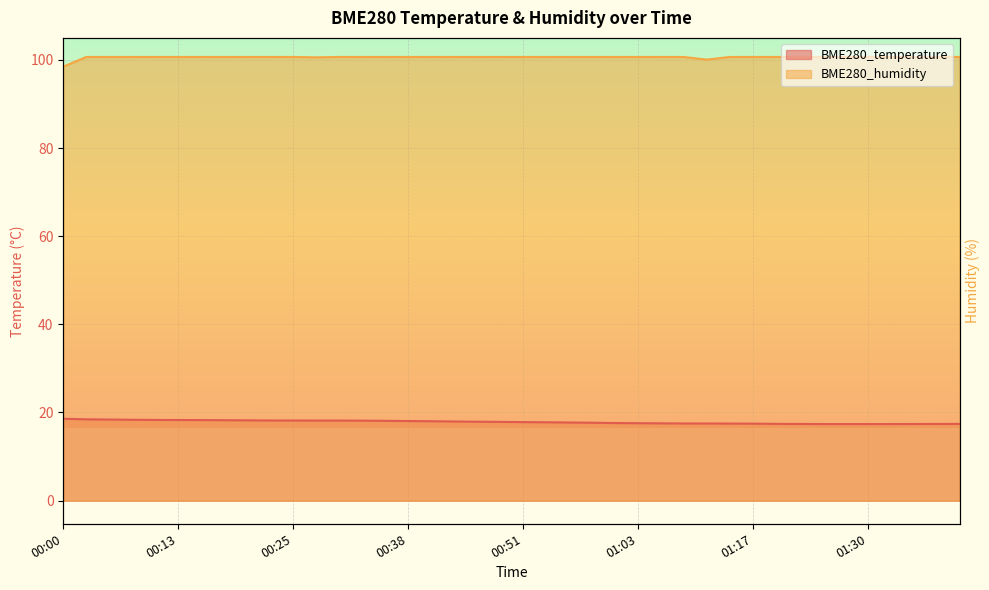

What is the label of the 17th point from the right?

00:58